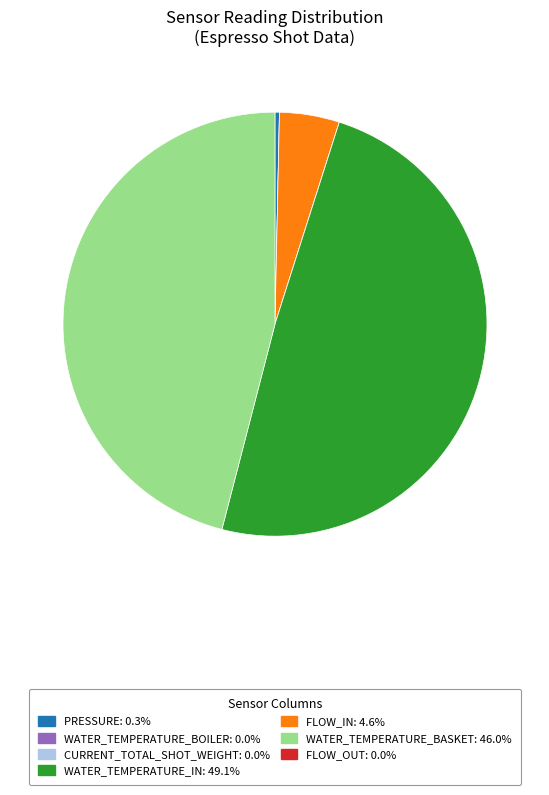

Is there a majority slice in this chart?

No